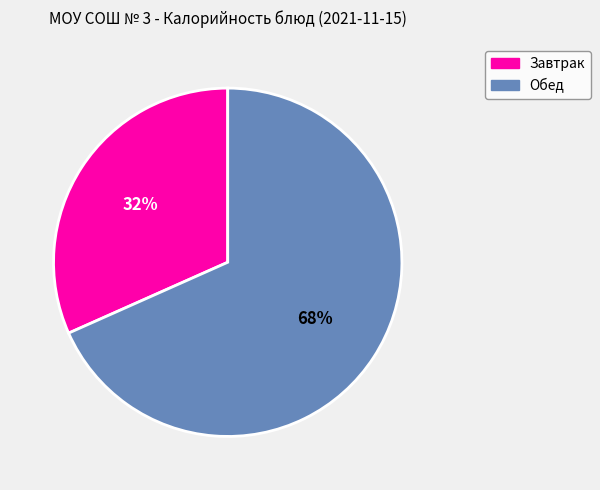

Count the number of slices in the pie.

2